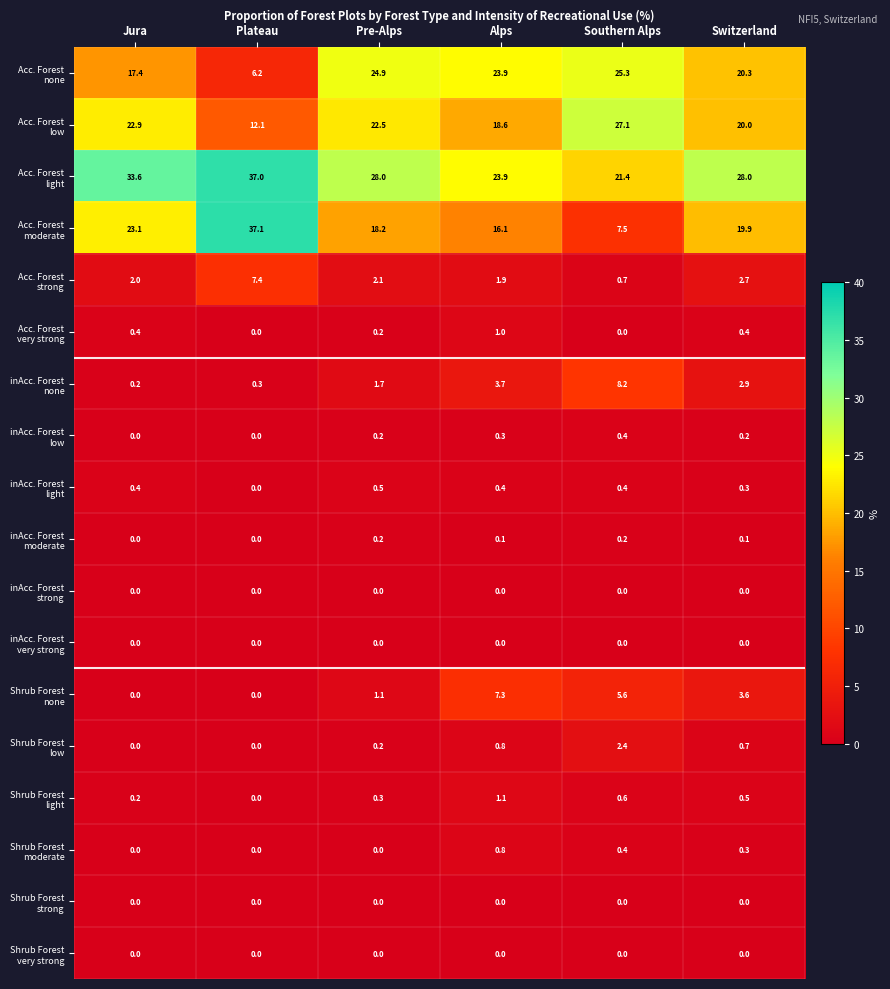

What is the spread (max minus min) of values at Pre-Alps?

28.0